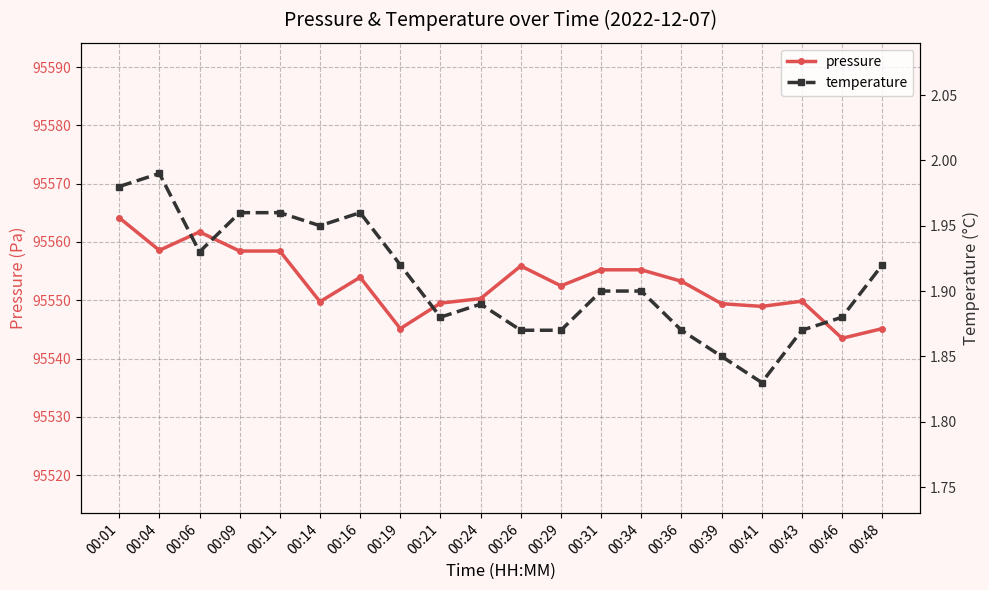

At which category does the chart reach its peak across all series?

00:01